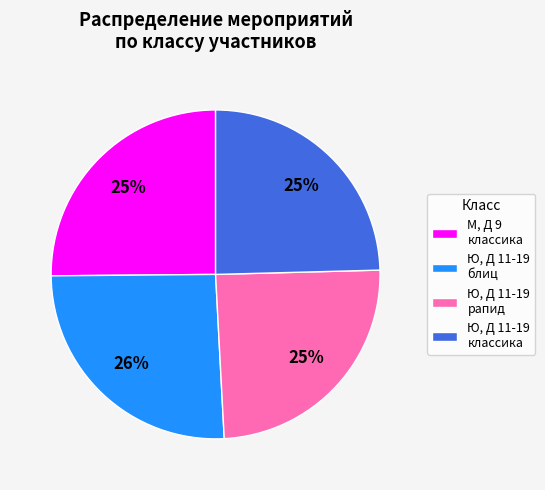

To the nearest percent, what is the average slice percentage?

25%